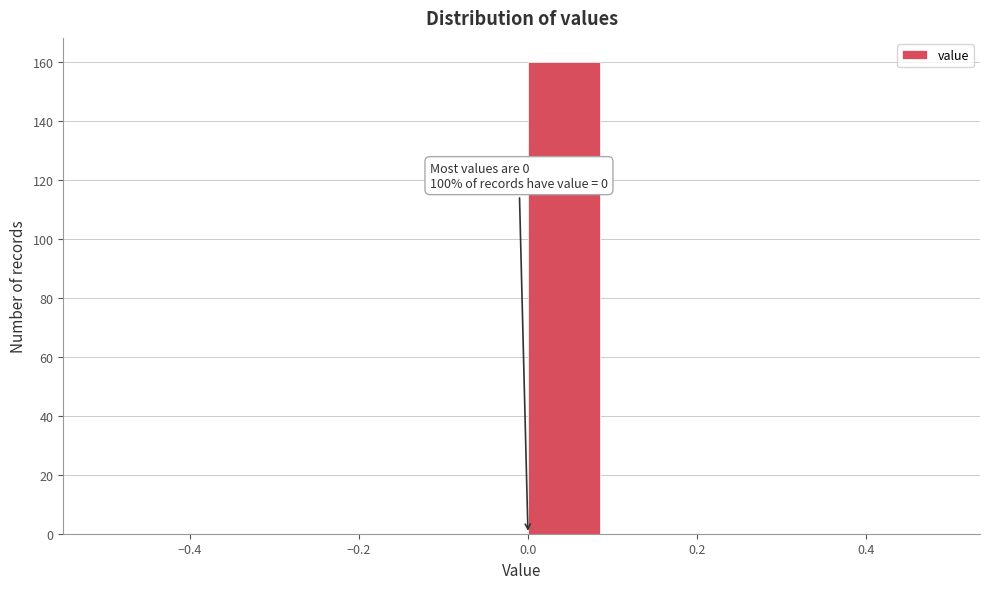

Over which range of the x-axis is the bar tallest?

0.0 to 0.1